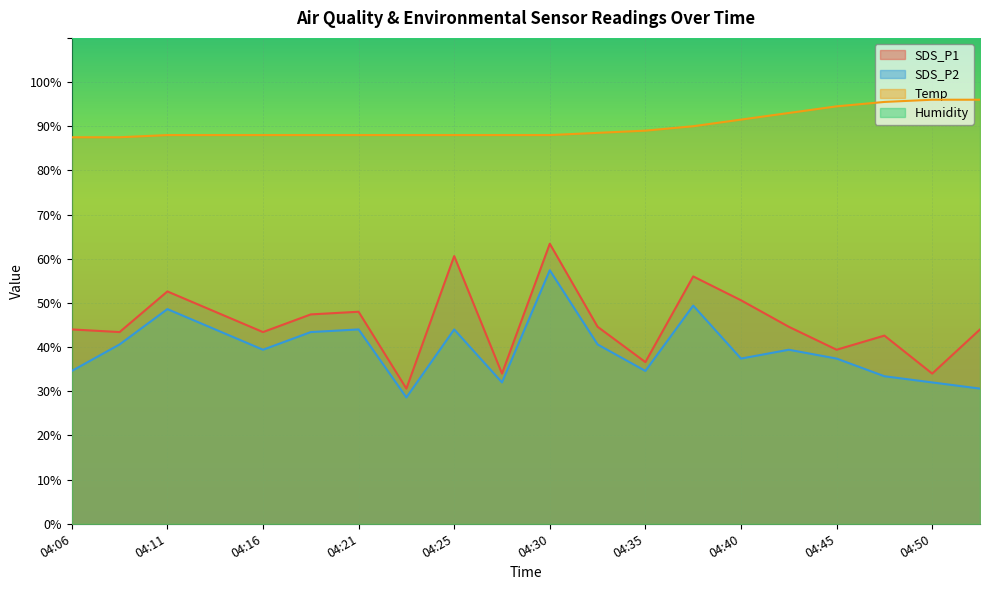

What are all the series names shown in the legend?

SDS_P1, SDS_P2, Temp, Humidity